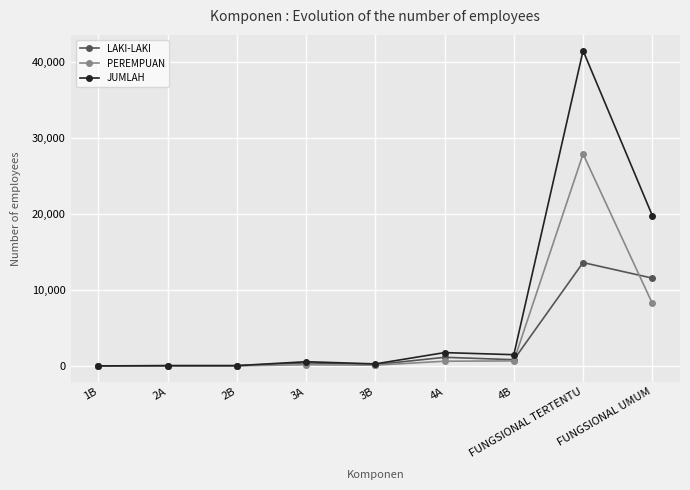

What are all the series names shown in the legend?

LAKI-LAKI, PEREMPUAN, JUMLAH